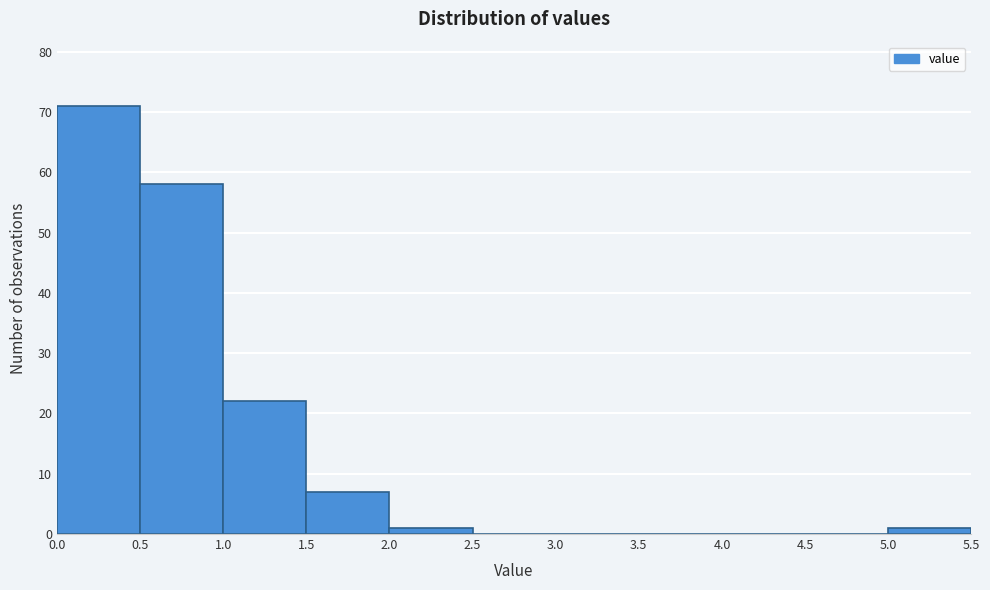

Reading left to right, list every bar in this chart as the range it spans on the x-axis followed by its height. The values are not printed on the chart, so give them approximately, as read against the axis.

0.0 to 0.5: 71
0.5 to 1.0: 58
1.0 to 1.5: 22
1.5 to 2.0: 7
2.0 to 2.5: 1
2.5 to 3.0: 0
3.0 to 3.5: 0
3.5 to 4.0: 0
4.0 to 4.5: 0
4.5 to 5.0: 0
5.0 to 5.5: 1